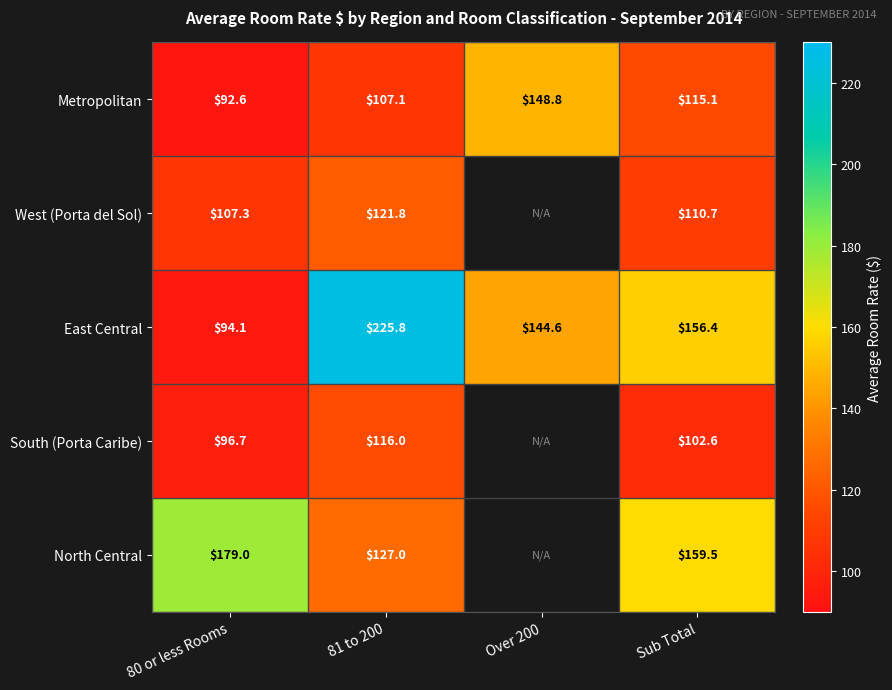

What is the difference between the West (Porta del Sol) values at 81 to 200 and Sub Total?

11.1